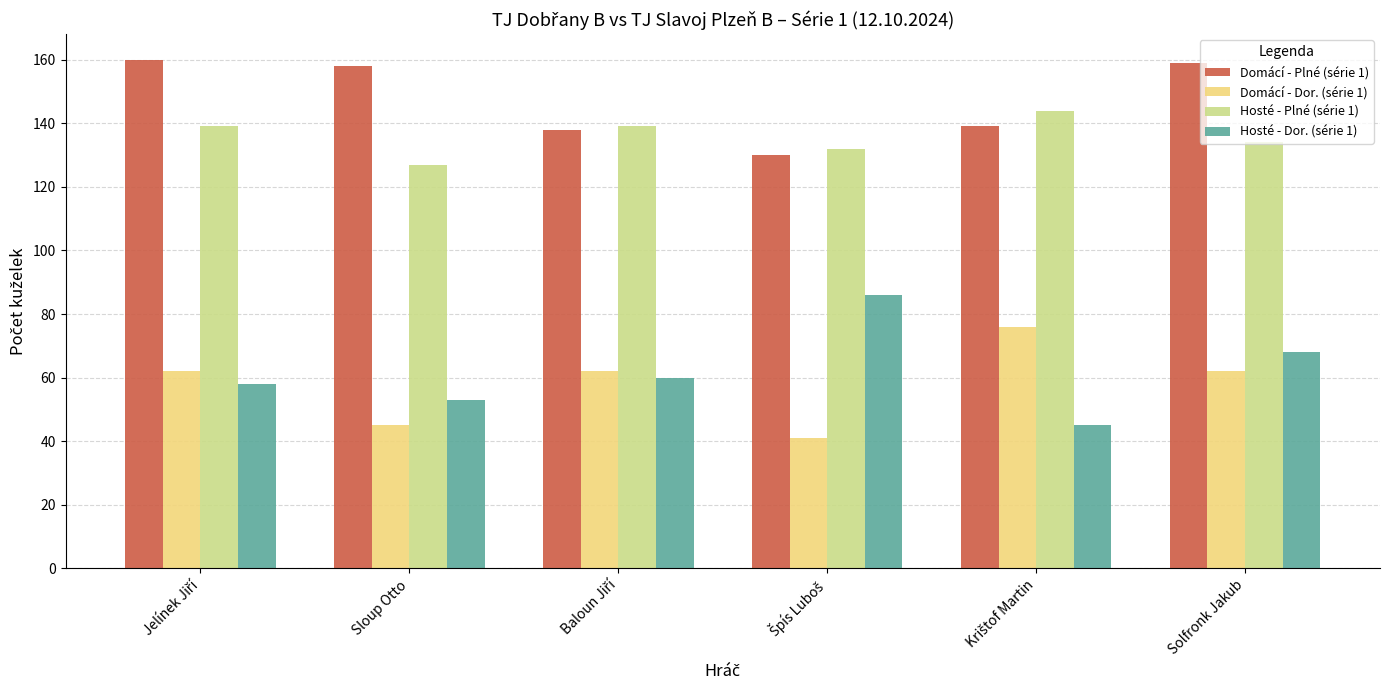

What is the maximum value shown in the chart?

160